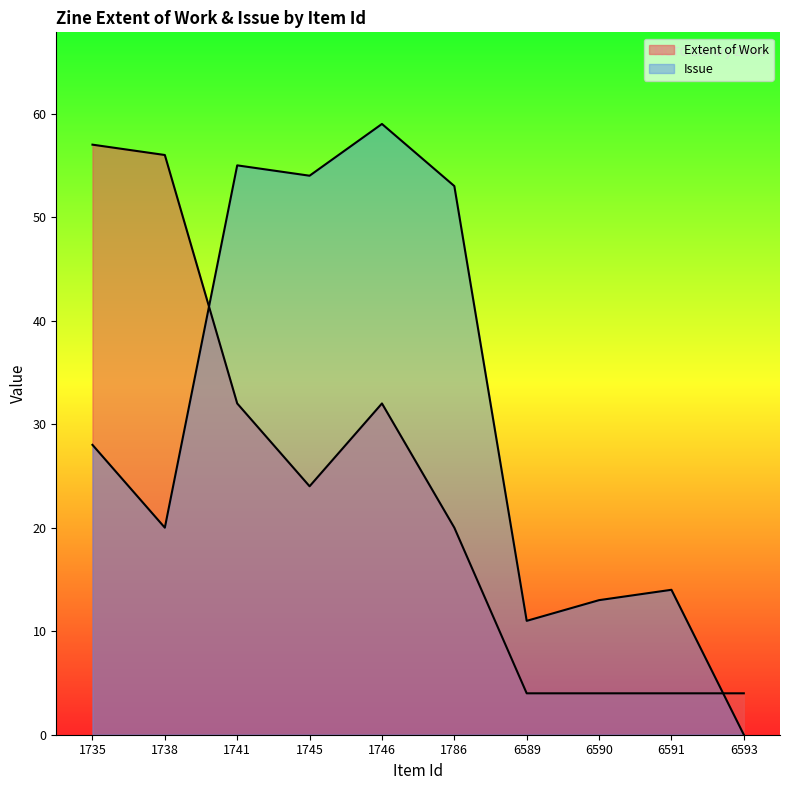

What are all the series names shown in the legend?

Extent of Work, Issue